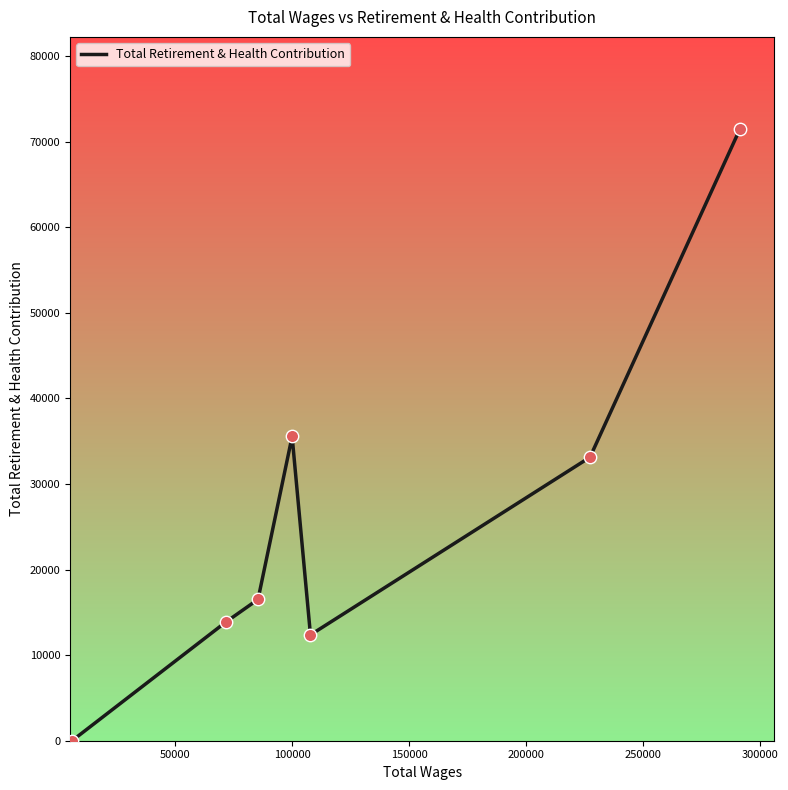

True or false: there are more than 1 points higher than both neighbors.

False